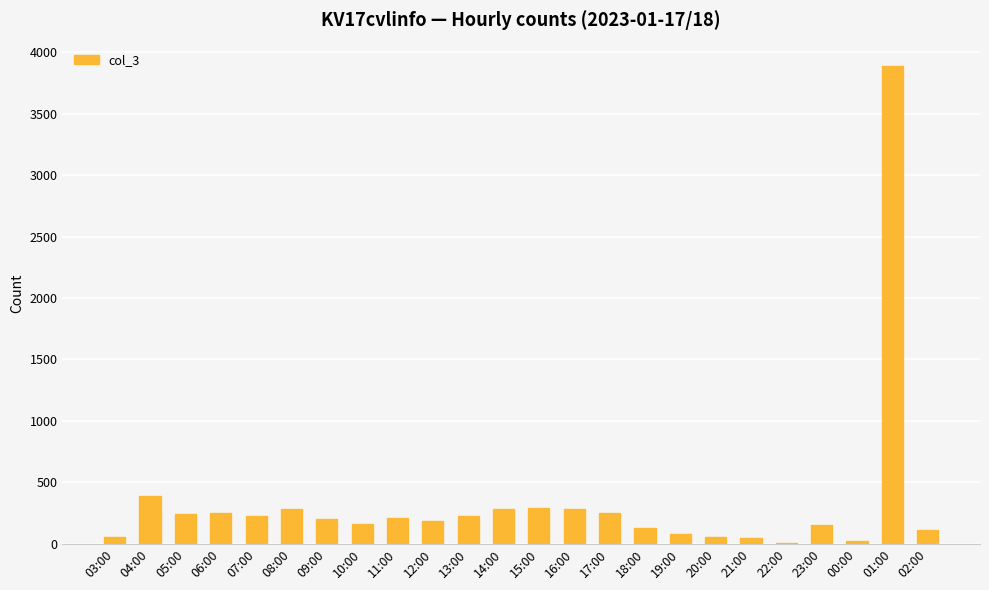

What is the sum of the values at 06:00 and 03:00?

301